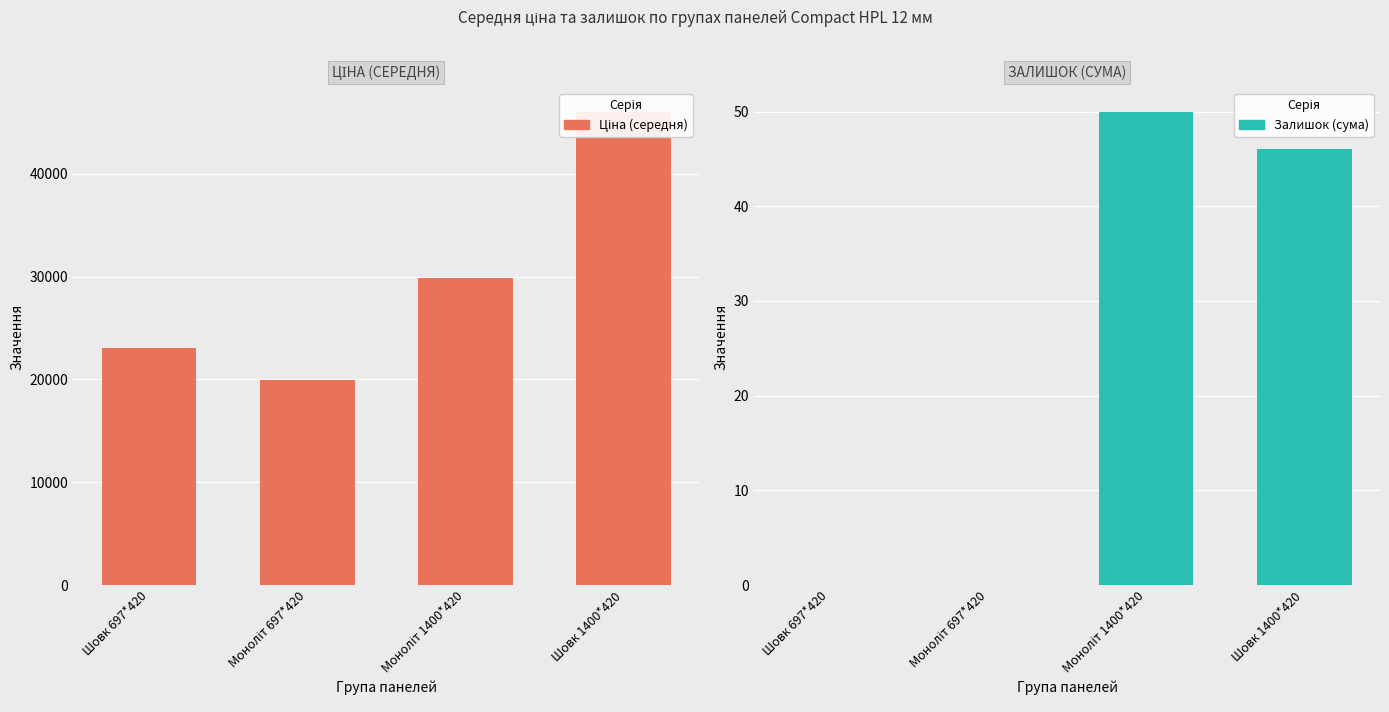

What are all the series names shown in the legend?

Ціна (середня), Залишок (сума)